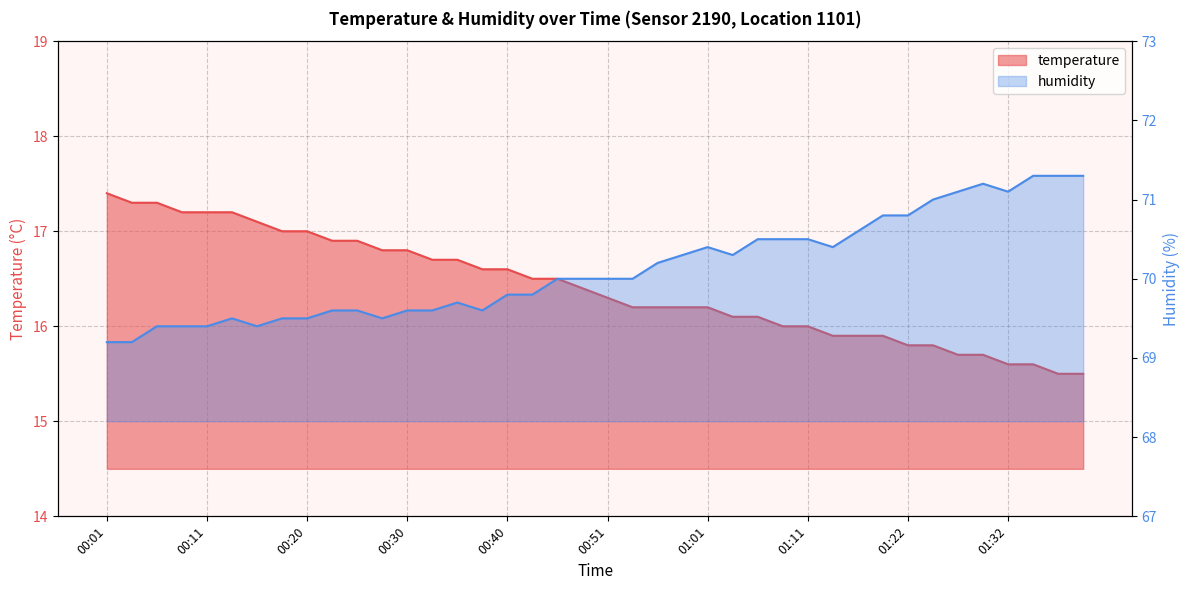

The humidity series shows 102.5 at 00:58. True or false?

False